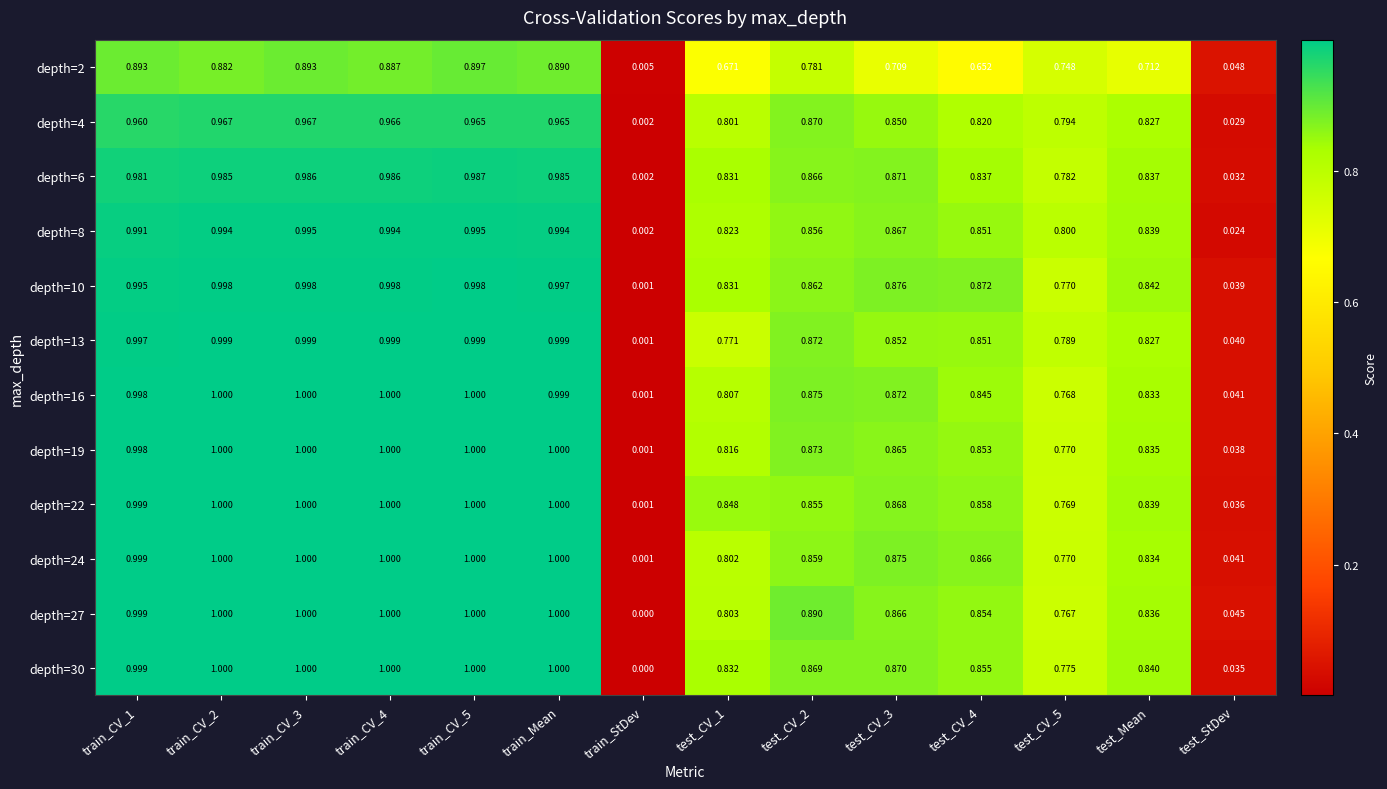

Is the value of depth=2 at train_CV_5 greater than the value of depth=8 at train_CV_2?

No